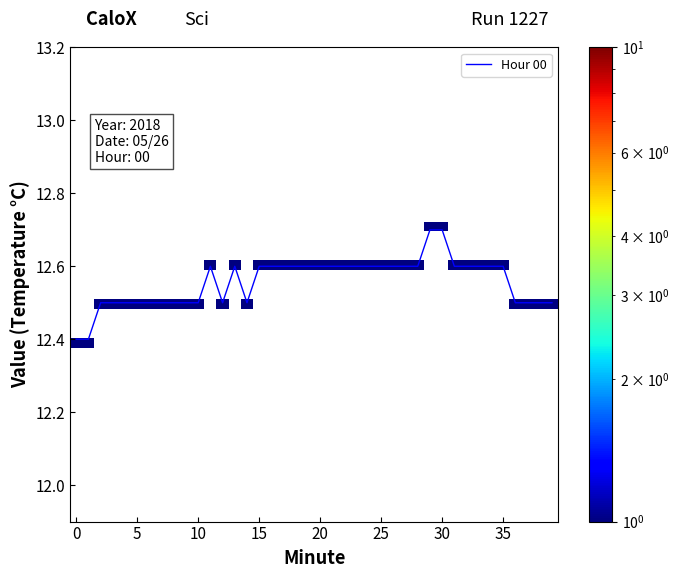

What is the difference between the maximum and minimum values?

0.3